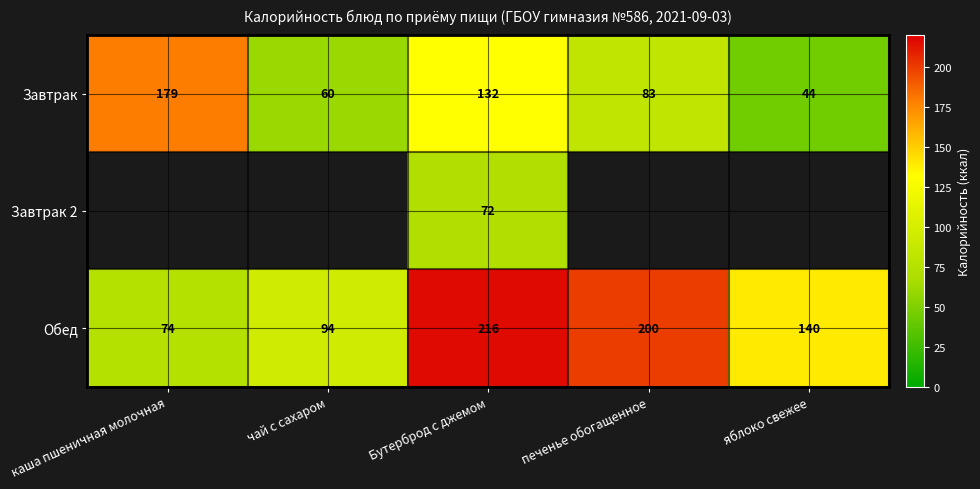

Which label corresponds to the smallest value in the chart?

каша пшеничная молочная